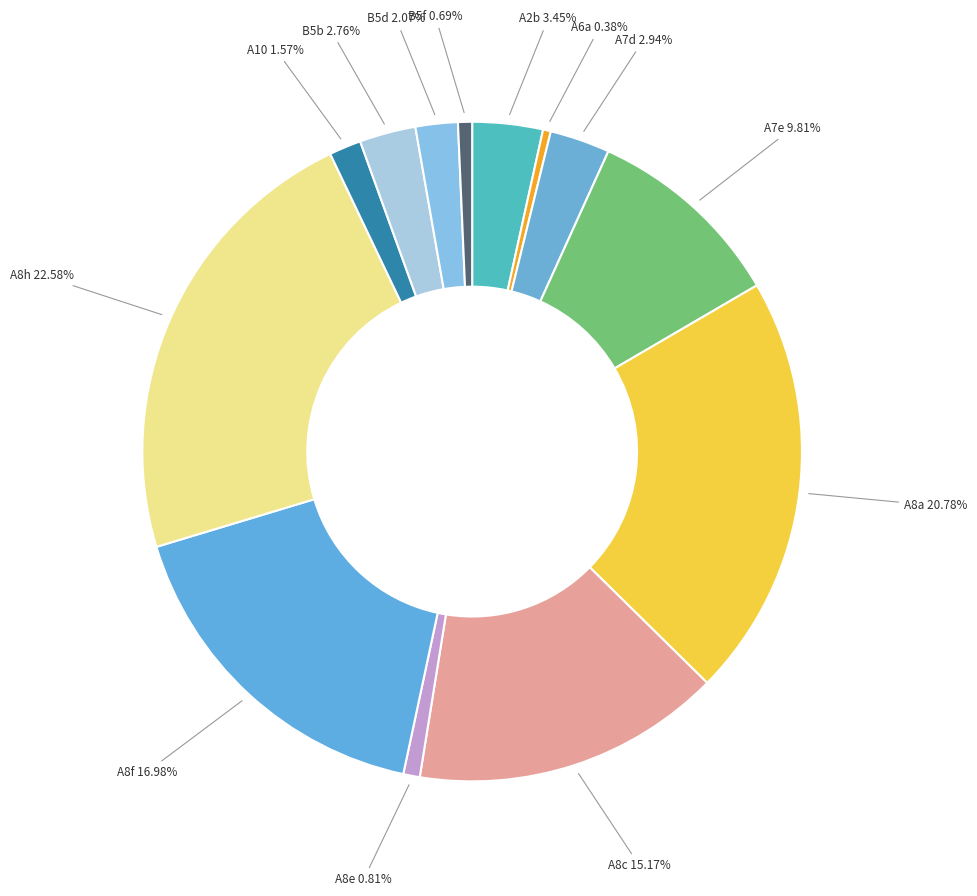

What is the ratio of the value at A7d to the value at A8f?

0.2